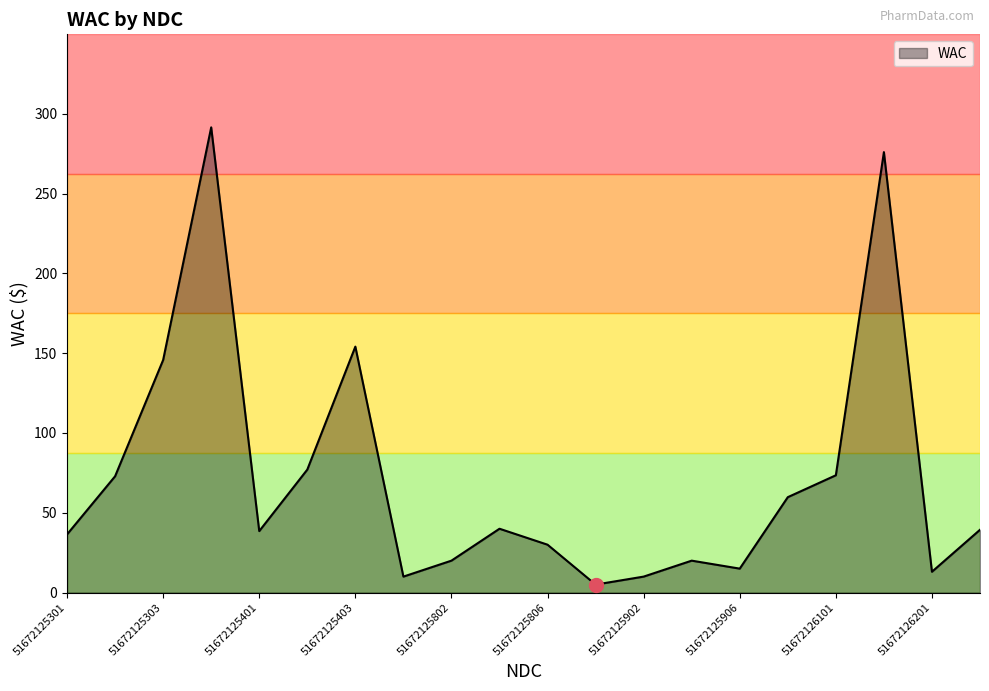

What is the maximum value shown in the chart?

291.5